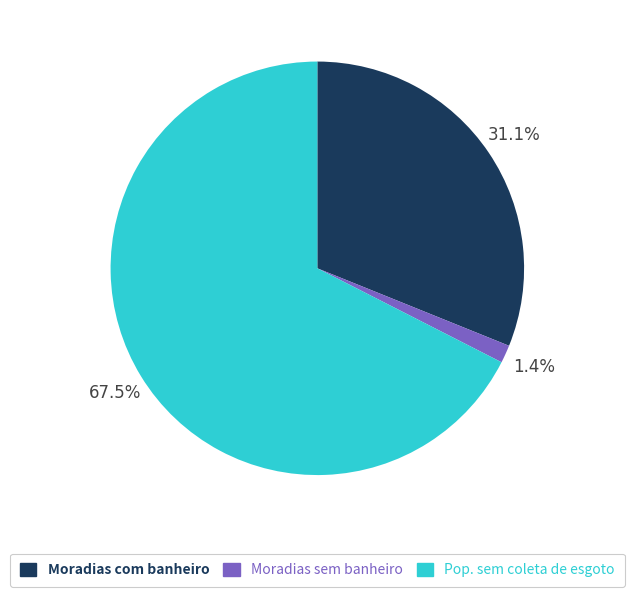

Which slice is the smallest?

Moradias sem banheiro